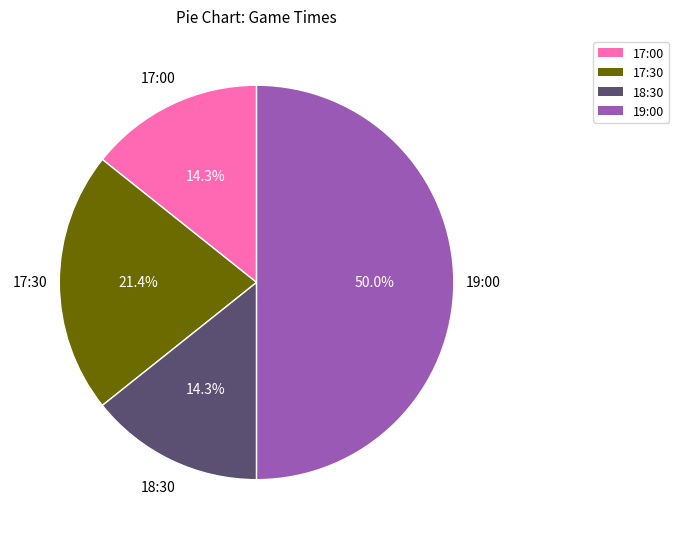

What is the largest slice in the pie chart?

19:00